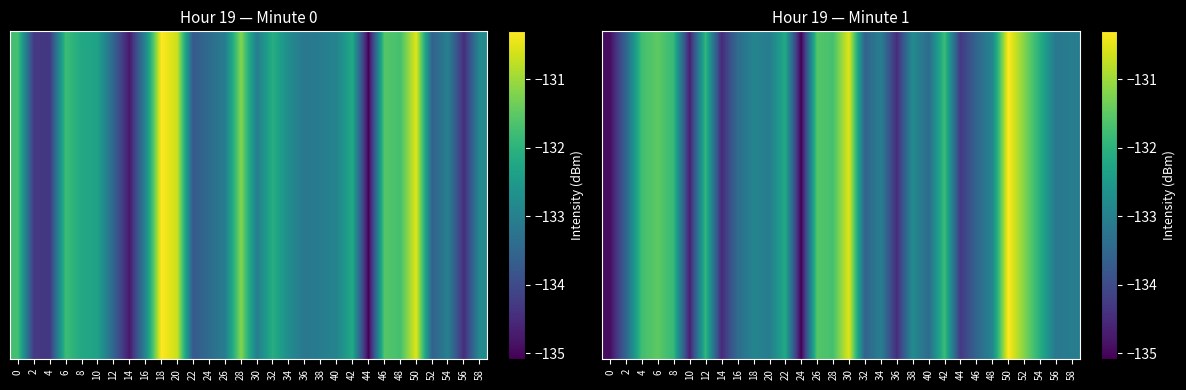

Reading left to right, what are all the values shown in this chart?

-134.9	-133.5	-131.8	-131.5	-131.9	-134.7	-131.9	-134.5	-133.4	-132.9	-133.1	-132.2	-135.1	-131.6	-131.7	-130.5	-133.6	-133.0	-134.5	-132.8	-133.4	-131.8	-134.3	-133.5	-132.9	-130.3	-131.2	-132.1	-133.2	-133.1